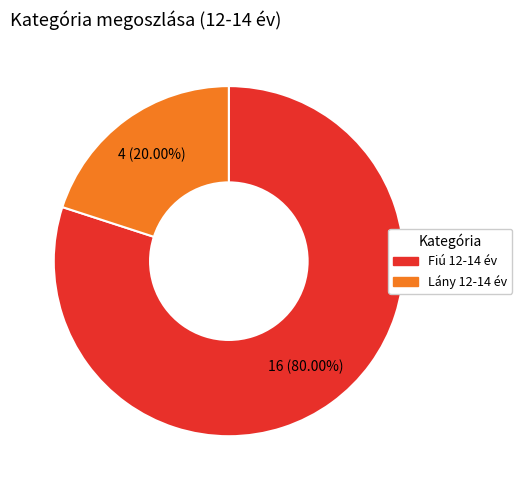

Is it true that Lány 12-14 év is 10% of the pie?

False